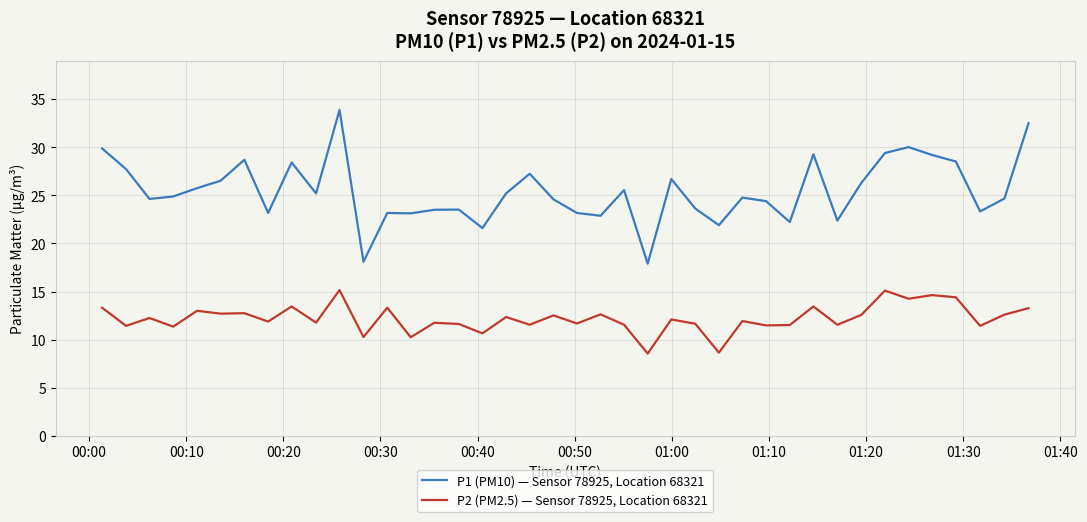

What is the difference between the maximum and second lowest values in the P1 (PM10) — Sensor 78925, Location 68321 series?

15.8